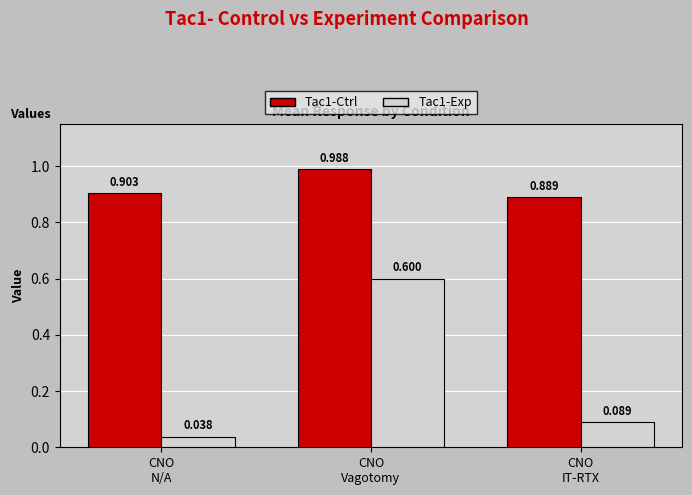

Which series has the largest total across all categories?

Tac1-Ctrl